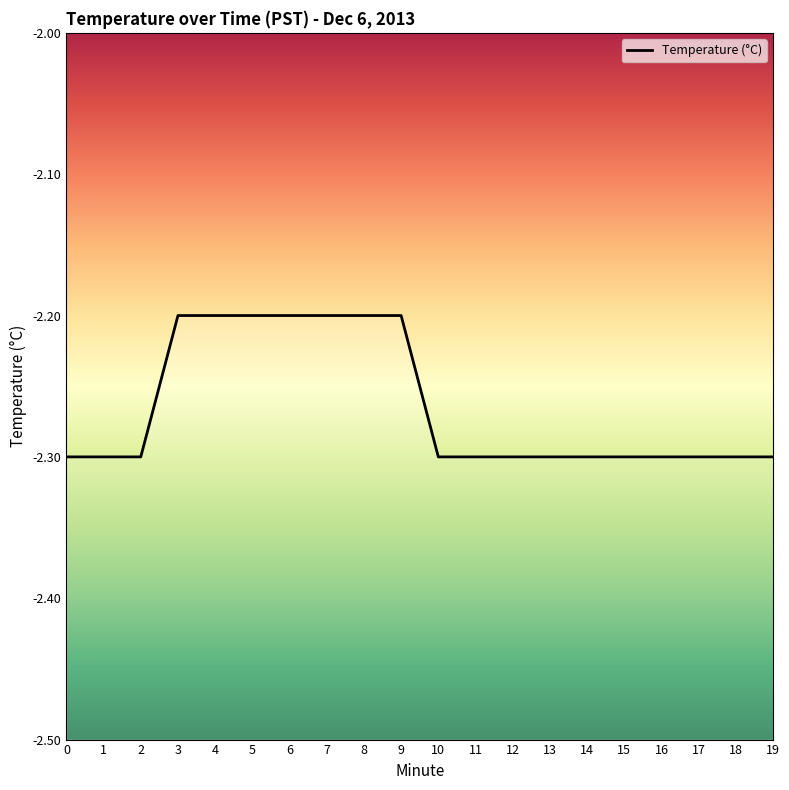

List the labels in order of value, smallest first.

0, 1, 2, 10, 11, 12, 13, 14, 15, 16, 17, 18, 19, 3, 4, 5, 6, 7, 8, 9